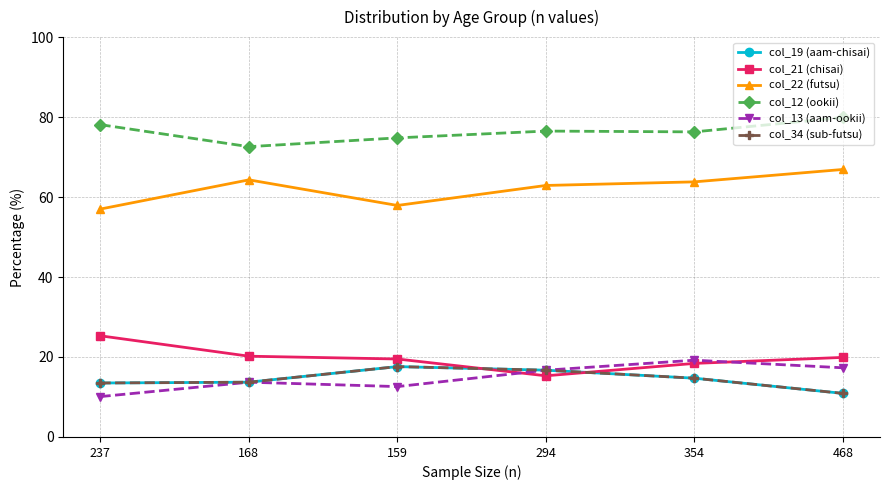

Rank the categories by col_13 (aam-ookii) value from highest to lowest.

354, 468, 294, 168, 159, 237